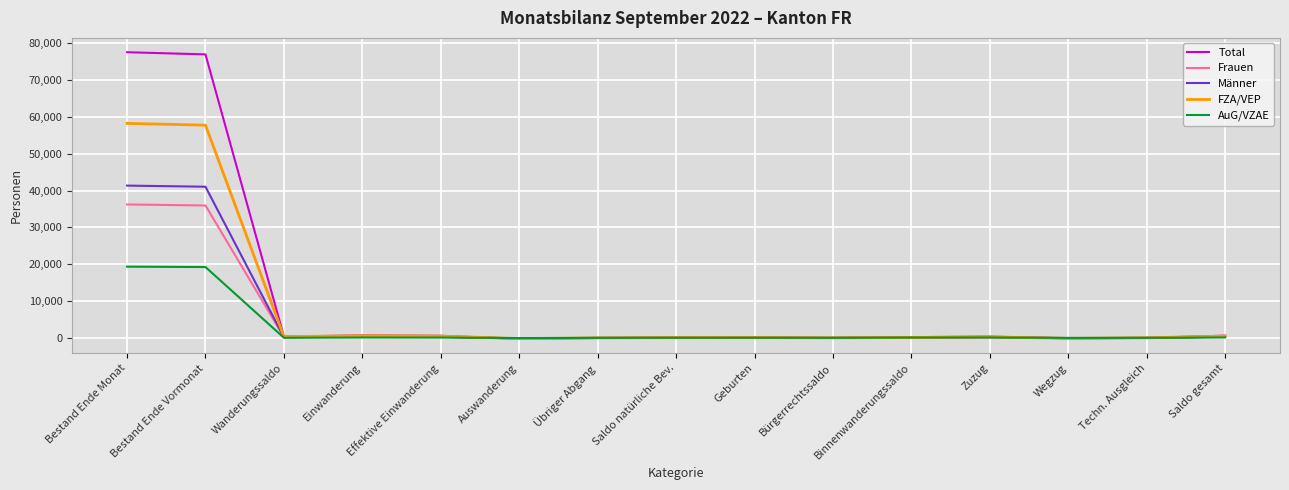

The FZA/VEP series shows 58277 at Bestand Ende Monat. True or false?

True